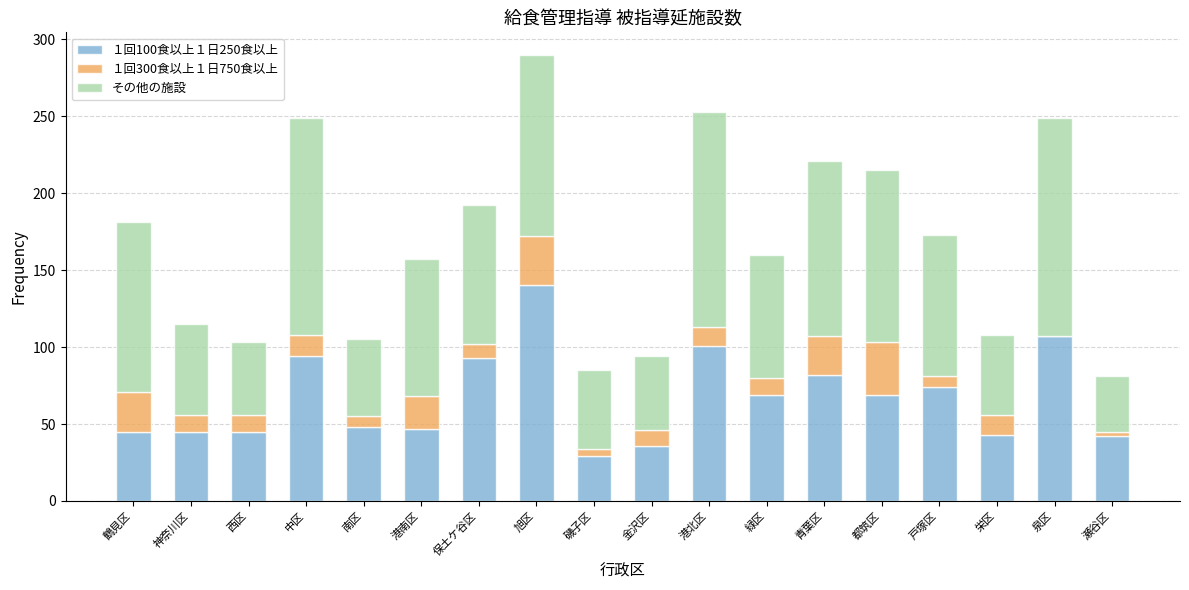

What is the total value across all series at 緑区?

160